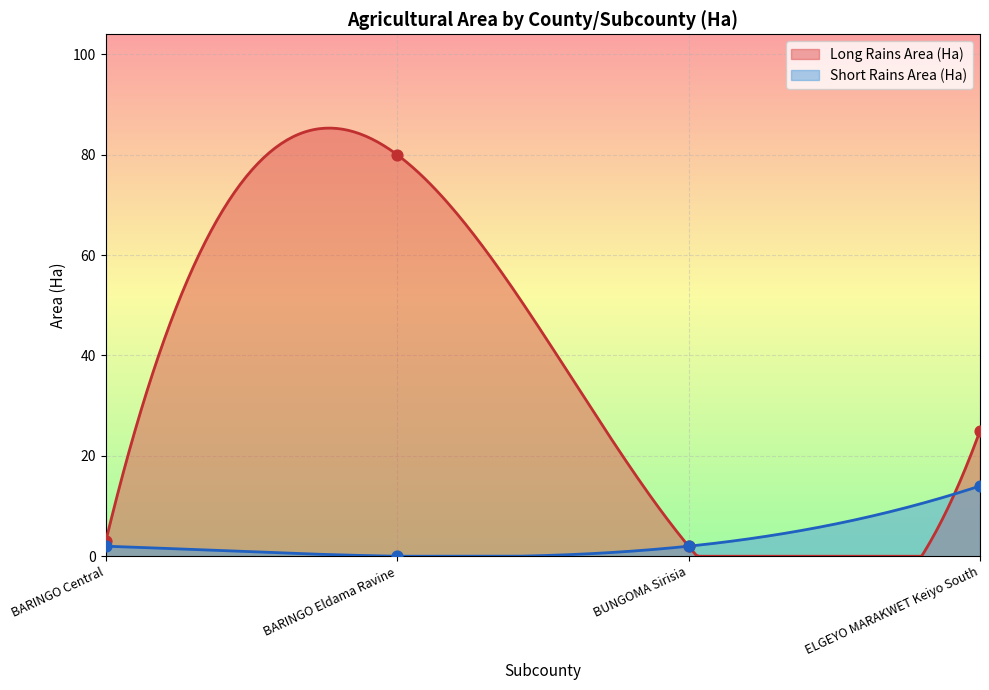

Which series contains the highest Y value?

Long Rains Area (Ha)